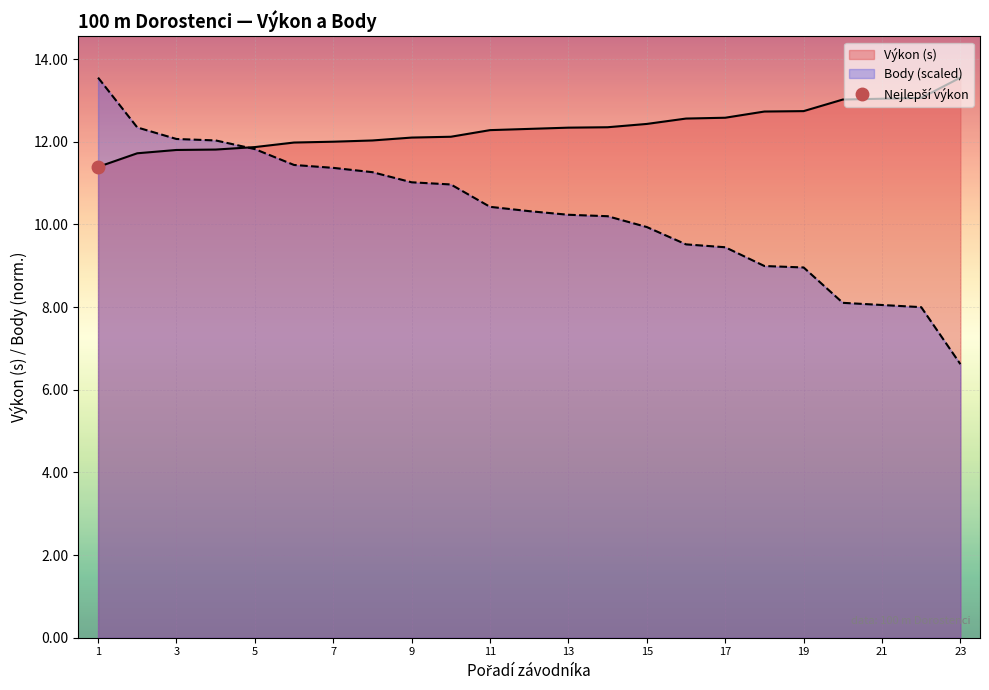

Reading left to right, transcribe all the data shown in this chart.

Výkon: 11.4	11.7	11.8	11.8	11.9	12.0	12.0	12.0	12.1	12.1	12.3	12.3	12.3	12.3	12.4	12.6	12.6	12.7	12.7	13.0	13.0	13.1	13.6
Body: 13.6	12.3	12.1	12.0	11.8	11.4	11.4	11.3	11.0	11.0	10.4	10.3	10.2	10.2	9.9	9.5	9.4	9.0	9.0	8.1	8.0	8.0	6.6